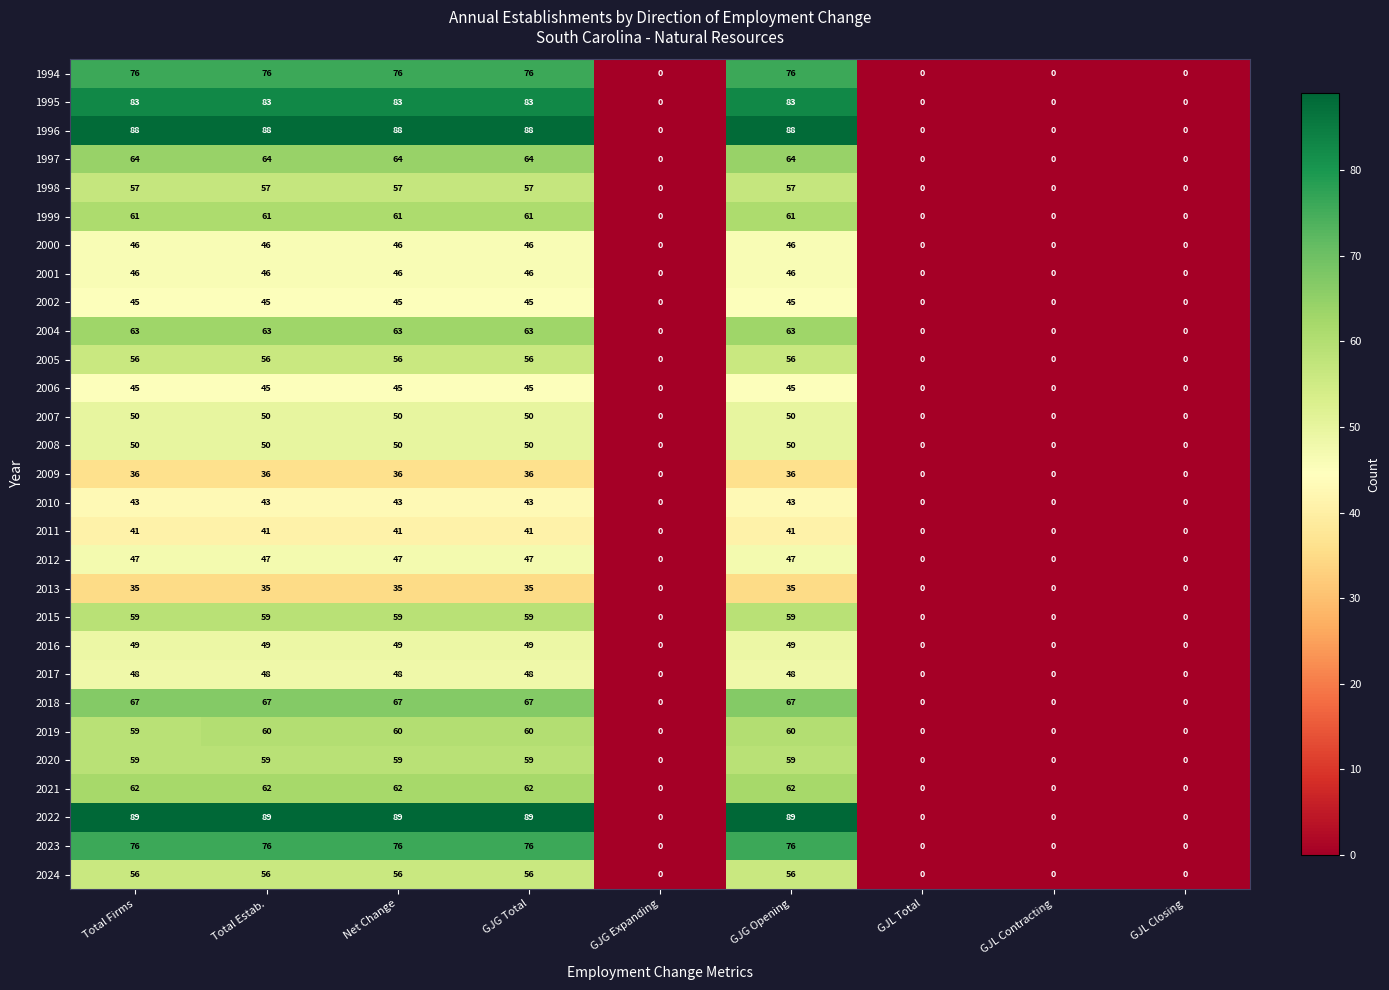

Is the value of 1995 at GJL Total greater than the value of 1999 at Total Firms?

No